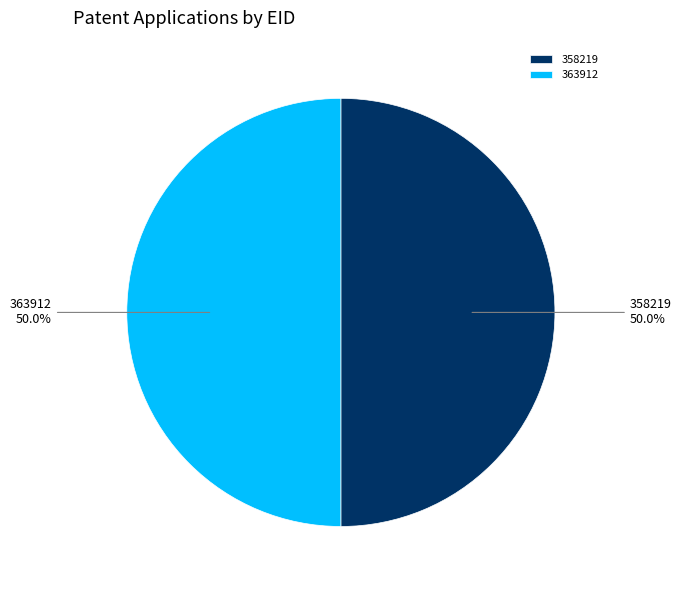

How many slices are in this pie chart?

2